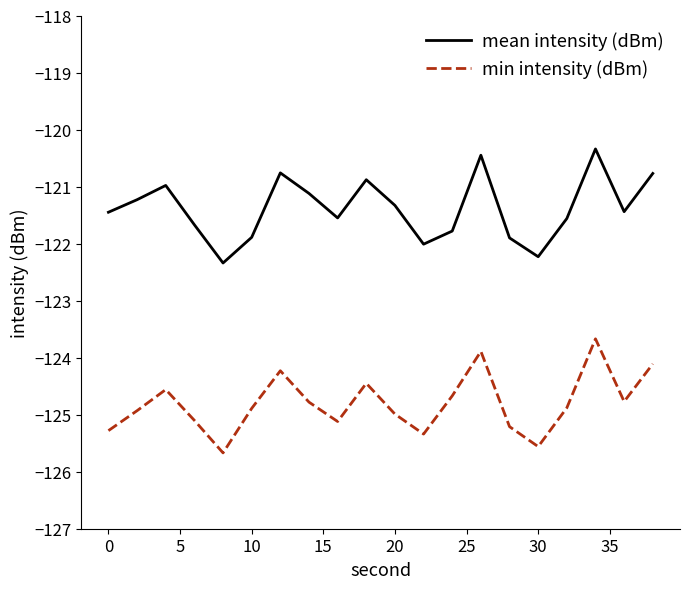

What is the minimum value shown in the chart?

-125.7